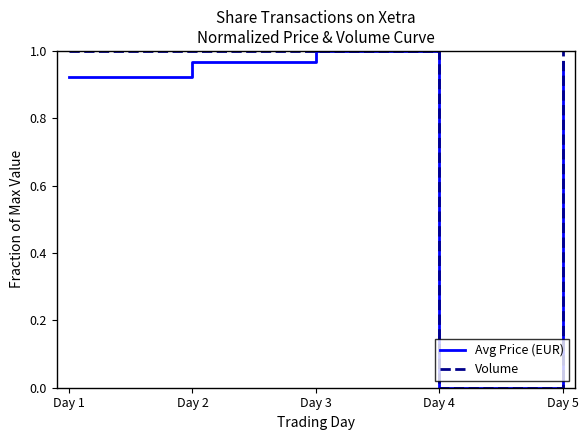

Is this an area chart (filled region under the line)?

No